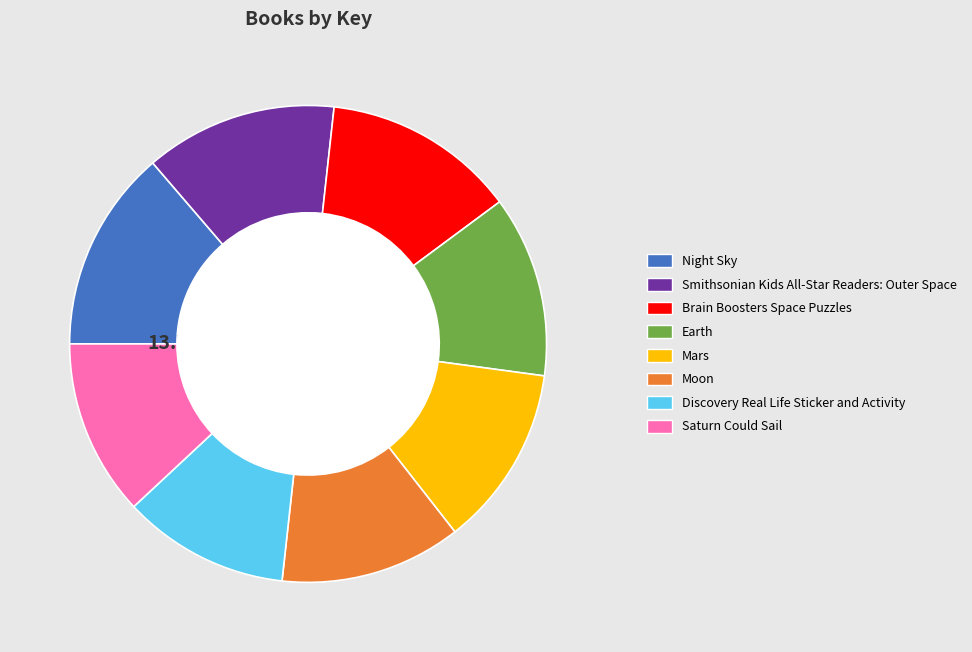

What is the ratio of the value at Saturn Could Sail to the value at Night Sky?

0.9